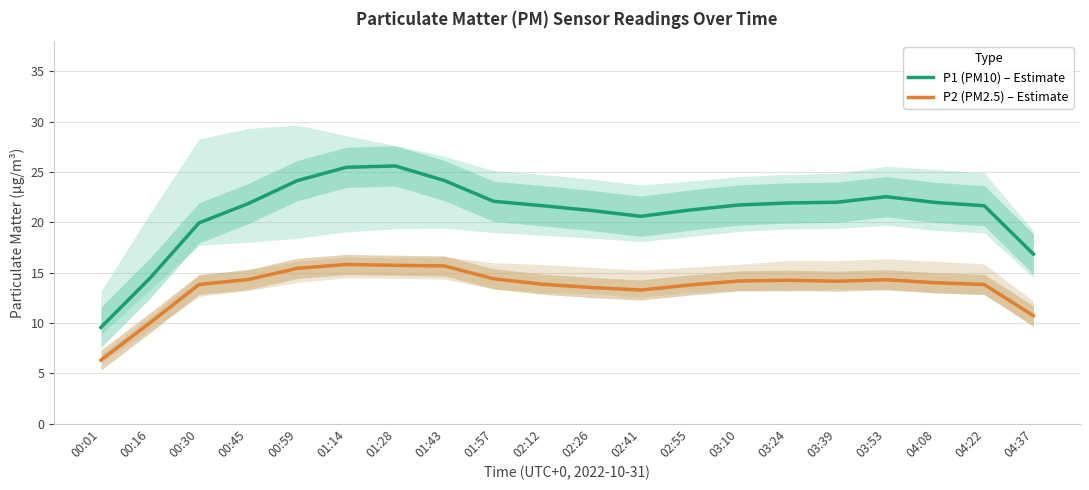

What is the value of the P1 (PM10) – Estimate point at the 15th from the left?

21.9